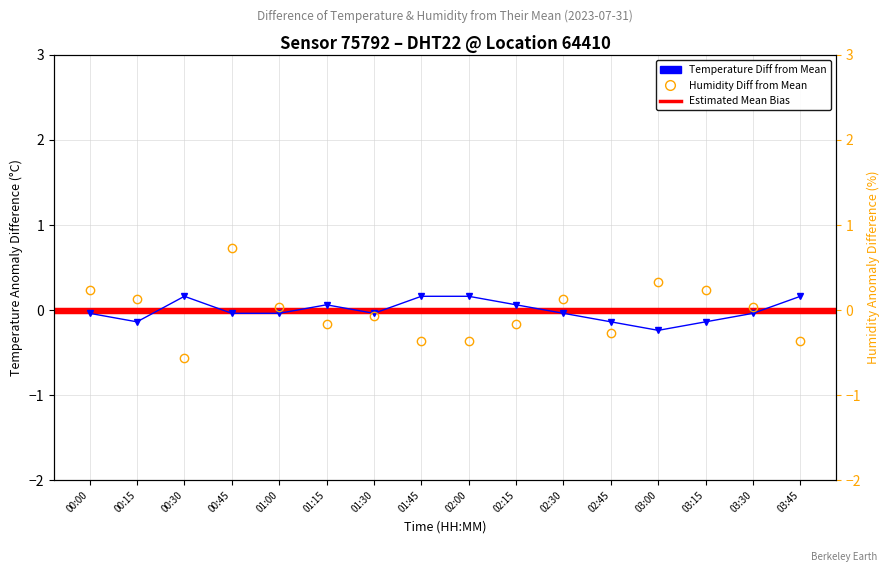

Rank the categories by humidity value from highest to lowest.

00:45, 03:00, 00:00, 03:15, 00:15, 02:30, 01:00, 03:30, 01:30, 01:15, 02:15, 02:45, 01:45, 02:00, 03:45, 00:30